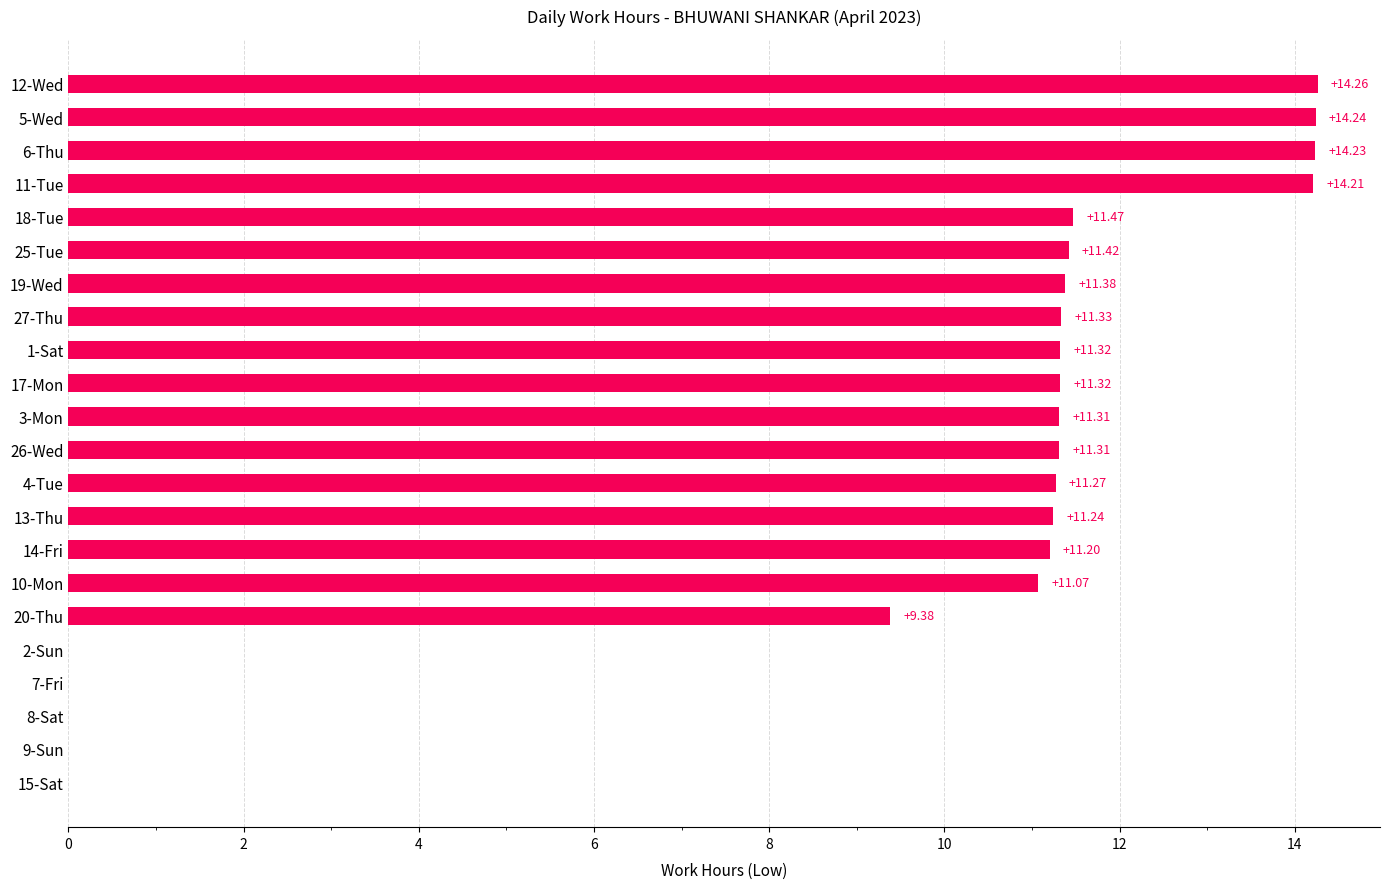

Are the bars grouped side by side (vs. stacked)?

No